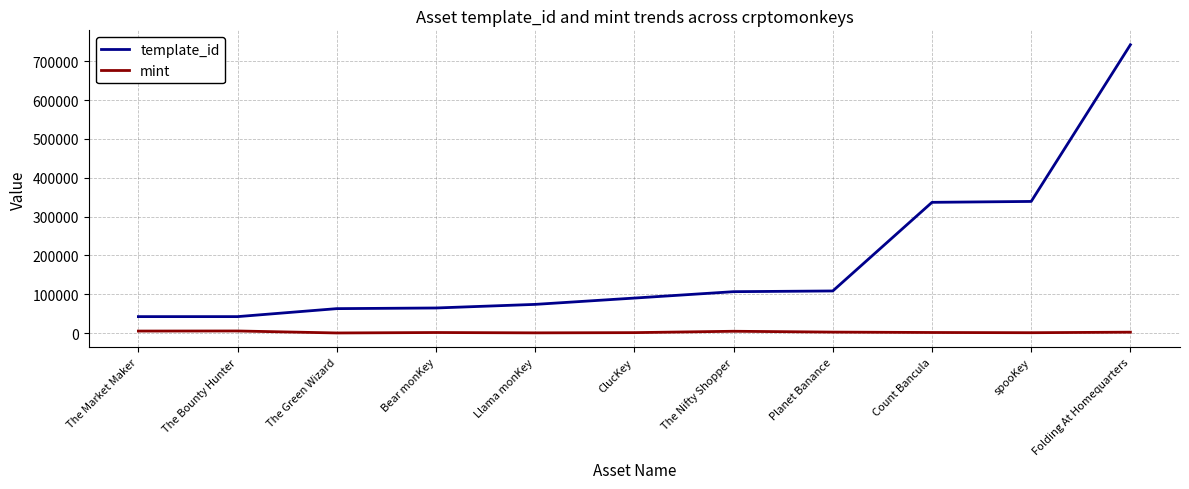

List the series in order of their overall mean, lowest first.

mint, template_id